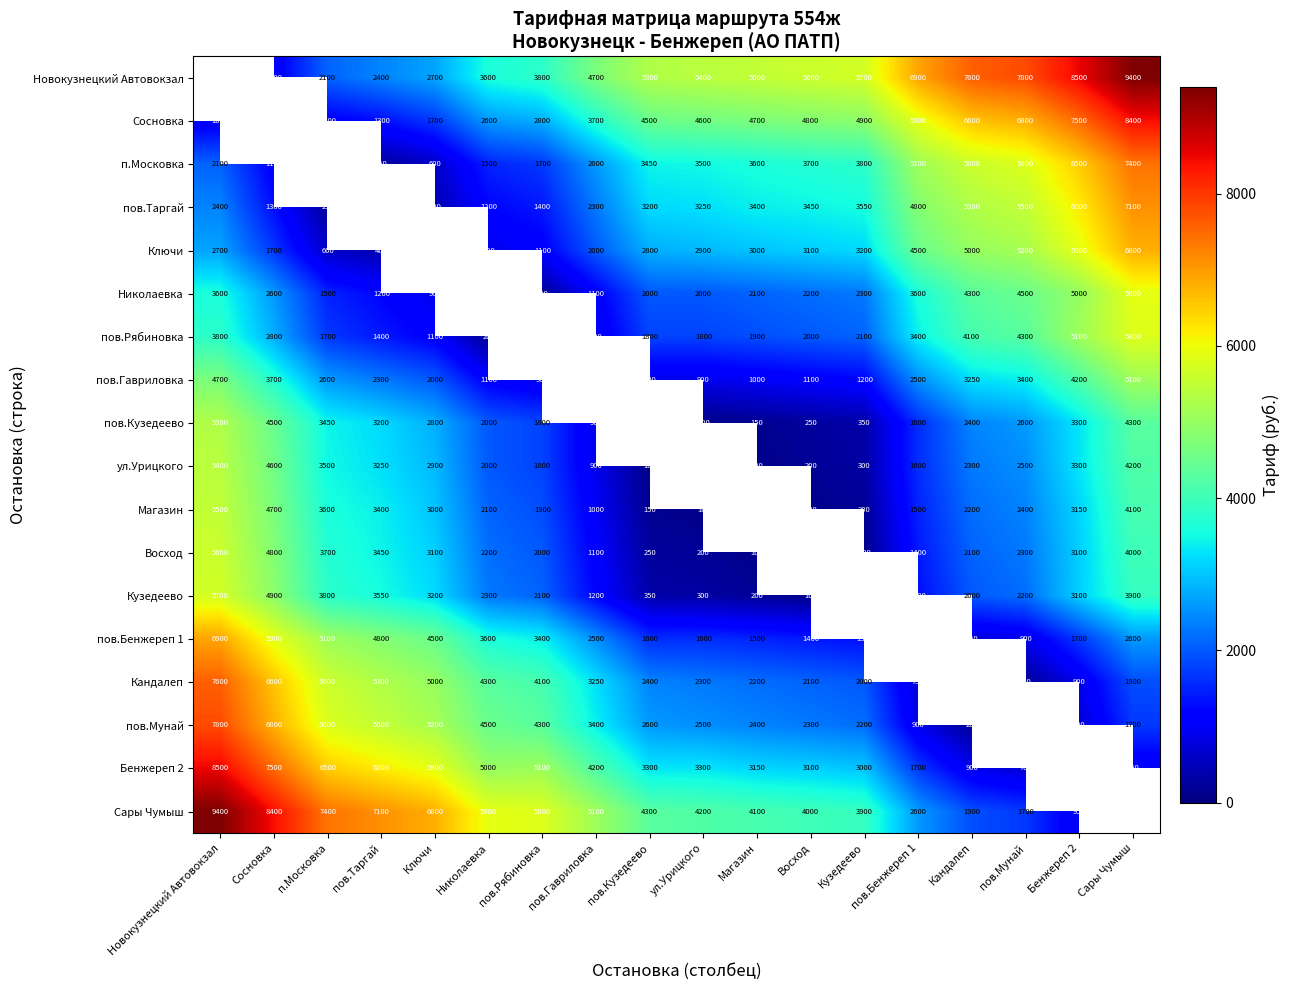

Is the value of пов.Бенжереп 1 at пов.Рябиновка greater than the value of Николаевка at Кузедеево?

Yes